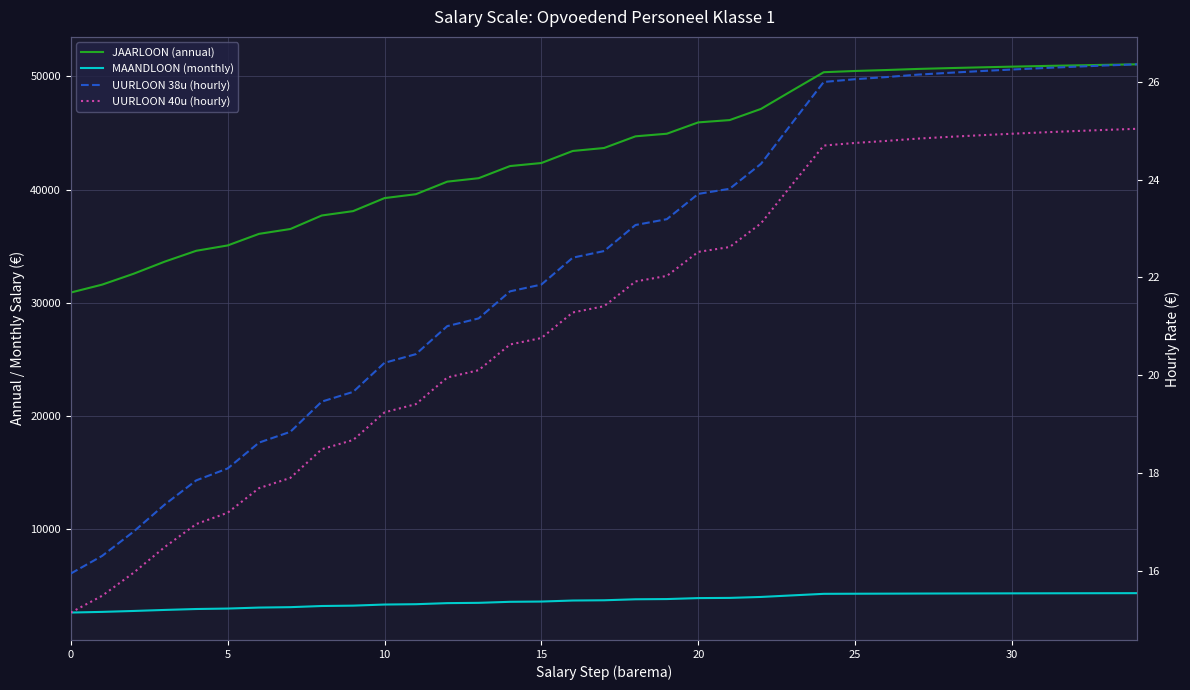

Which has a higher value, 25 or 24?

25